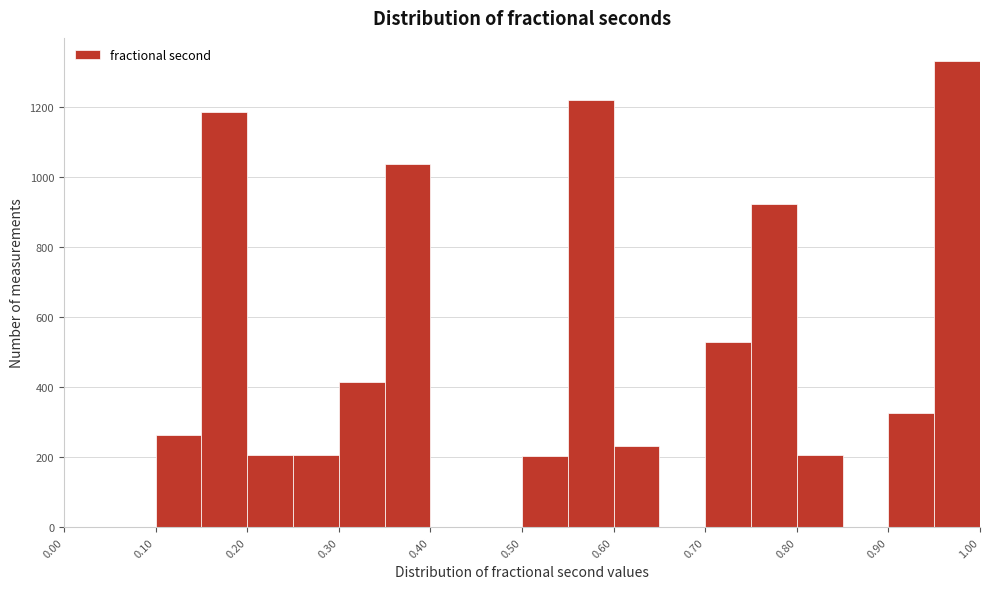

How tall is the bar that spans 0.90 to 0.95 on the x-axis? The values are not printed on the chart, so give them approximately, as read against the axis.

320